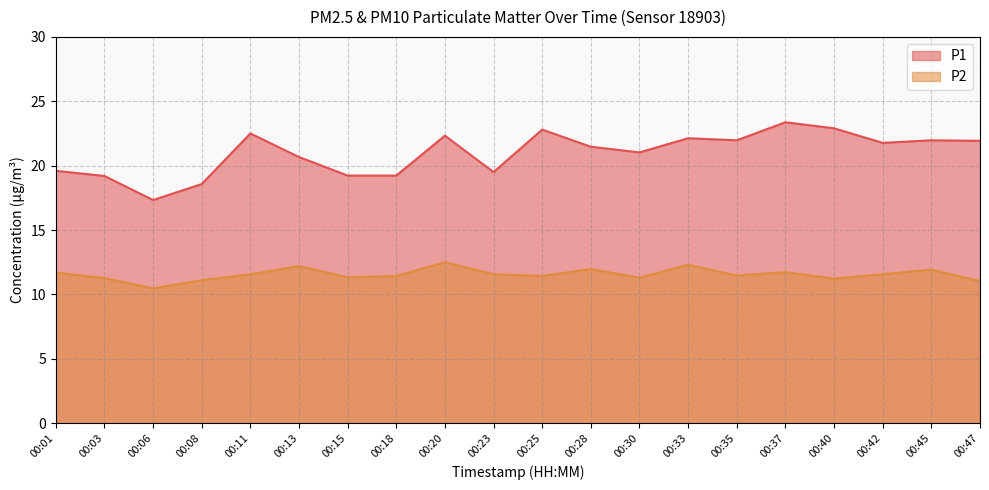

At how many categories does at least one series exceed 18?

19